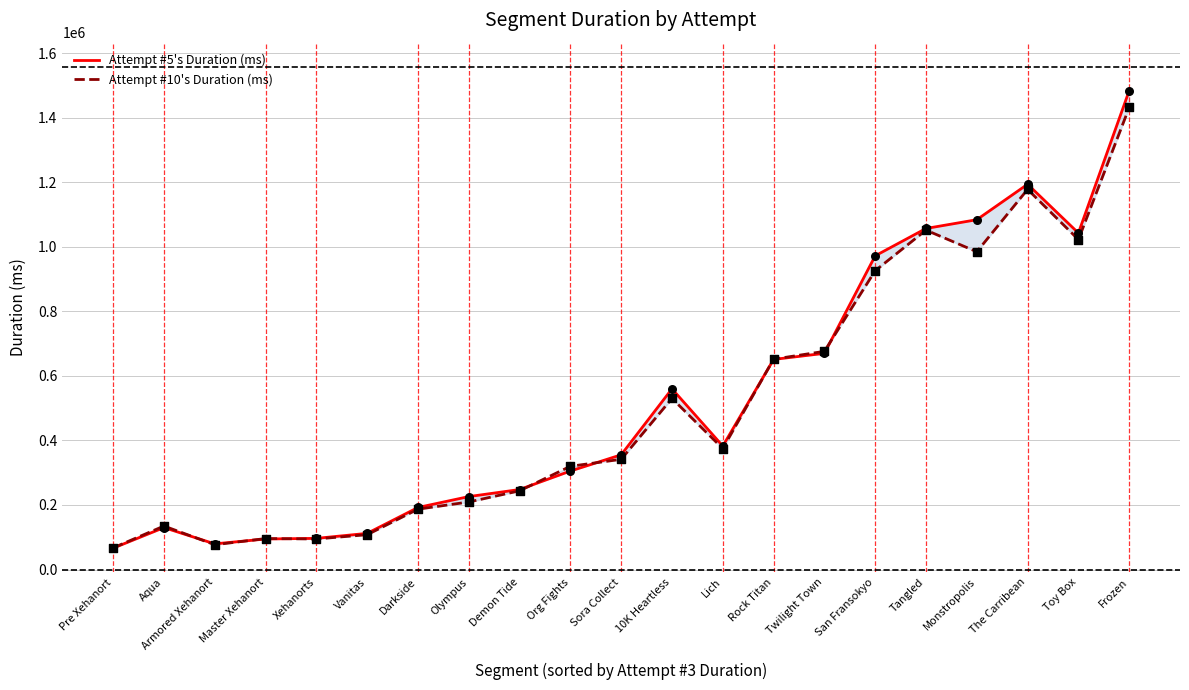

Which series has the largest Y range (max minus min)?

Attempt #5's Duration (ms)